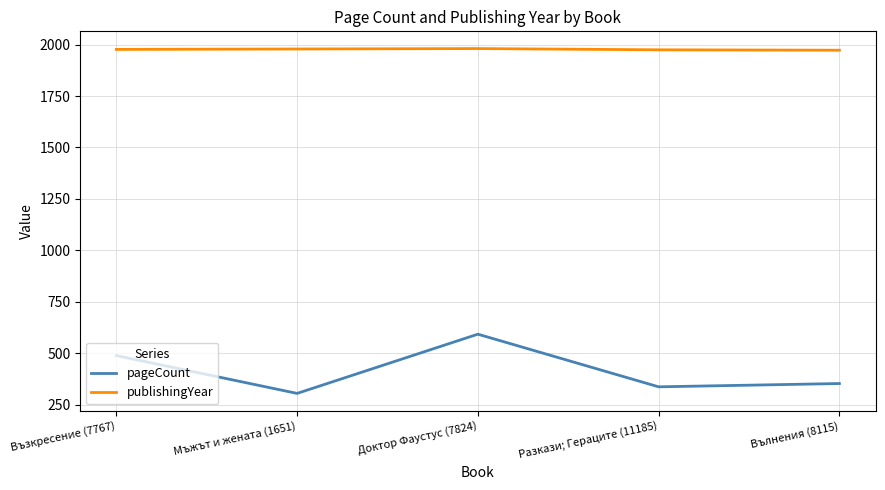

What is the highest value of the publishingYear series?

1981